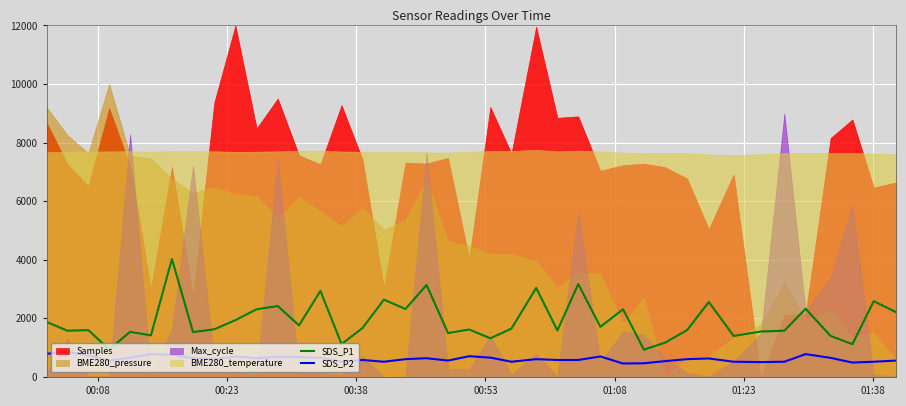

True or false: SDS_P2 and SDS_P1 cross at least once.

False